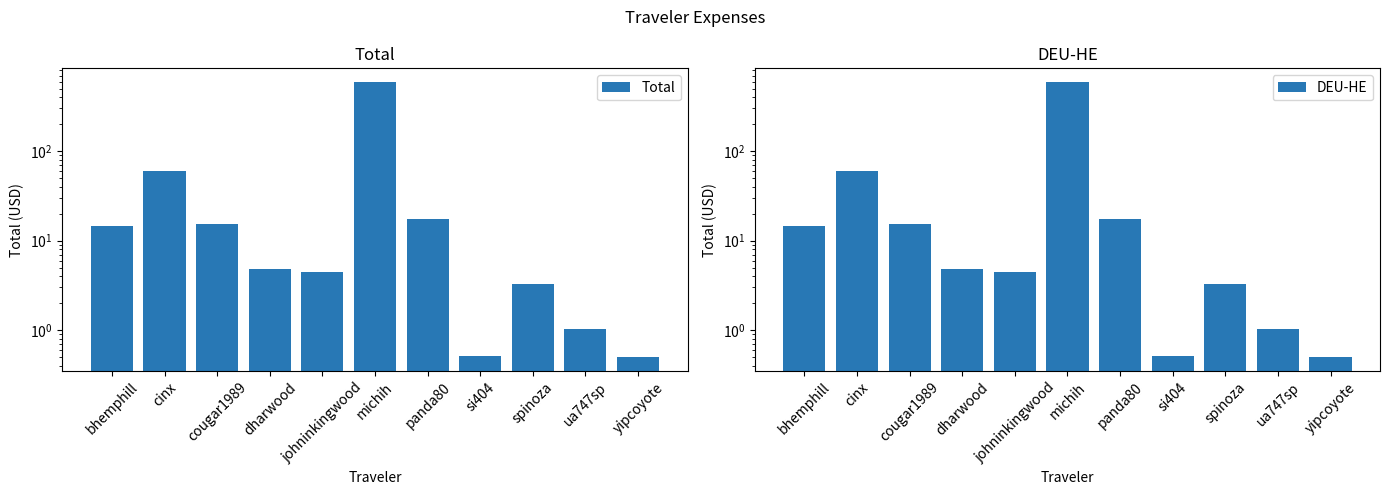

What is the approximate value of Total at cougar1989?

15.3